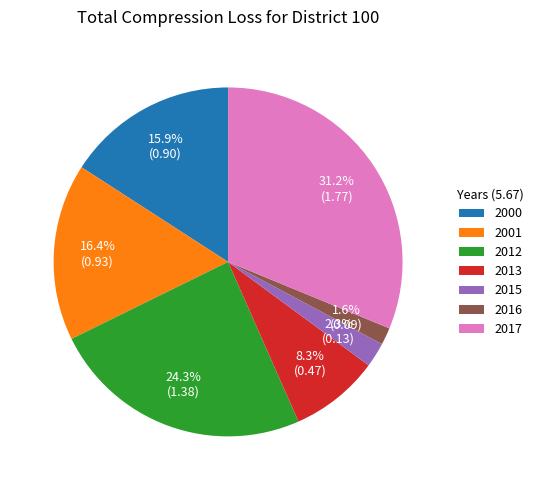

Is the sum of 2000 and 2016 greater than half?

No